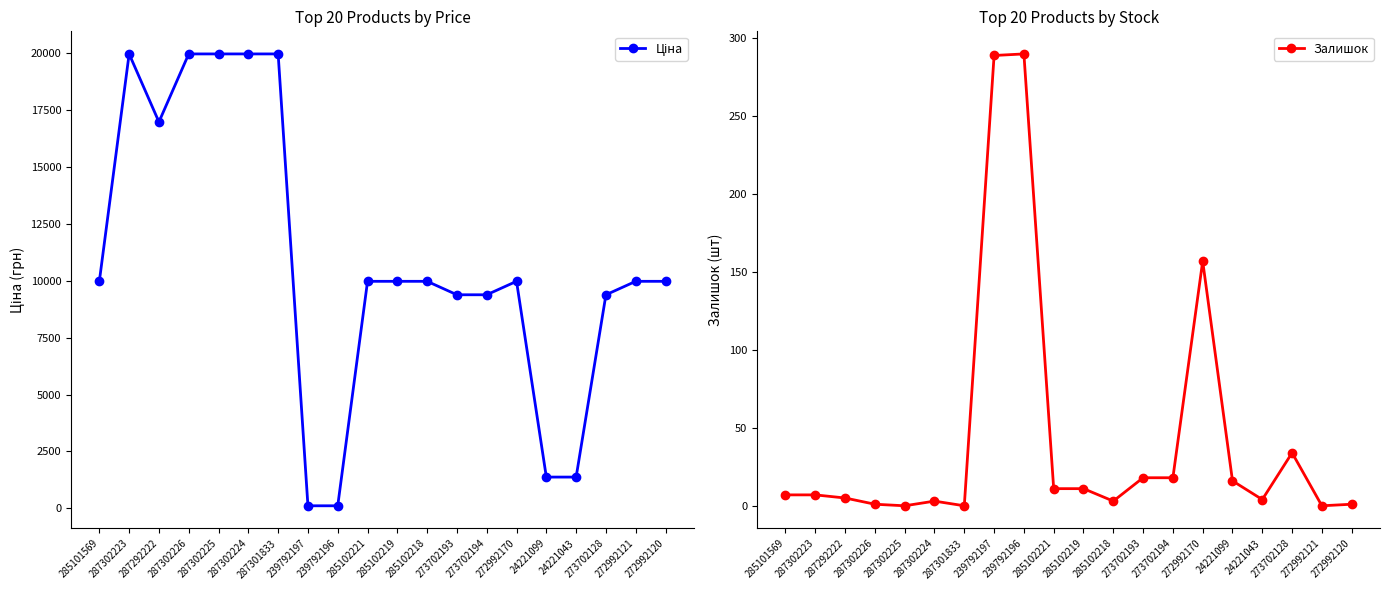

In Ціна, how many points are lower than both neighbors (excluding endpoints)?

1